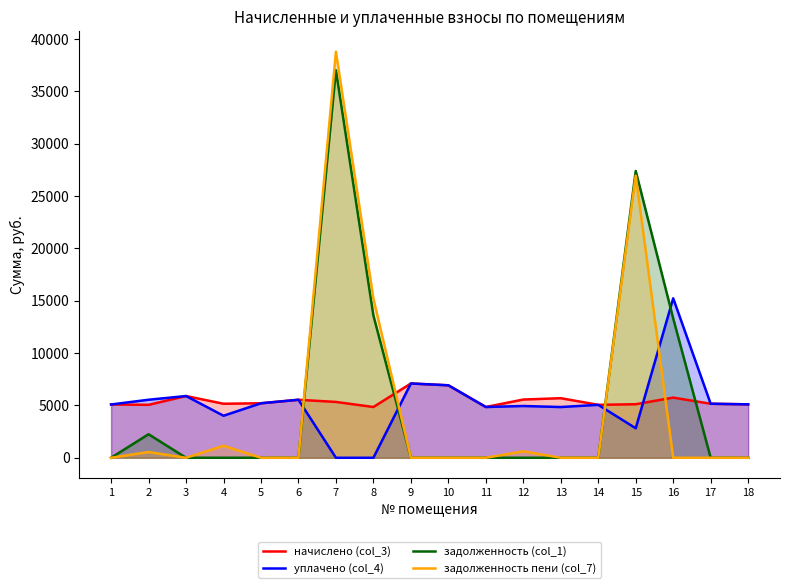

What is the sum of all задолженность (col_1) values?

93573.7